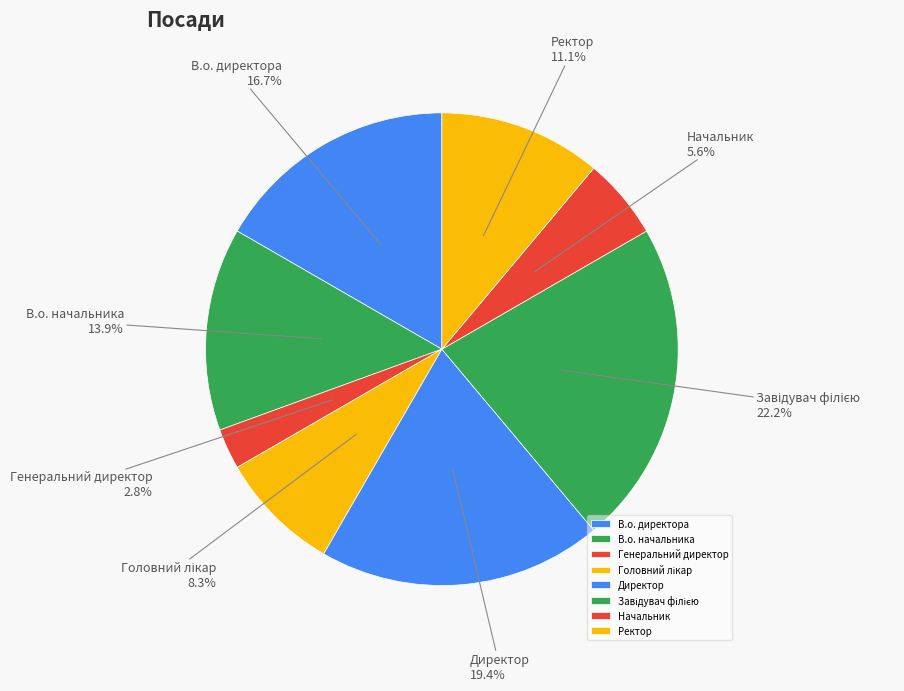

Combined, do Ректор and Директор account for over 50%?

No